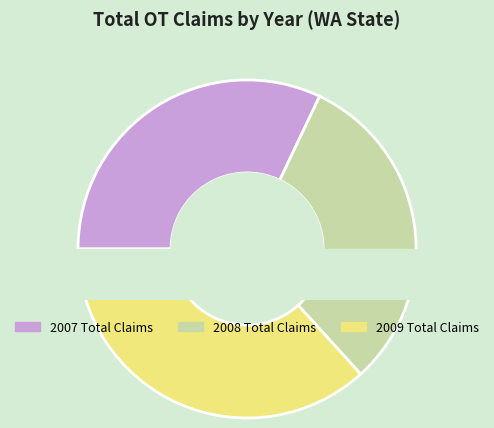

Is there a majority slice in this chart?

No